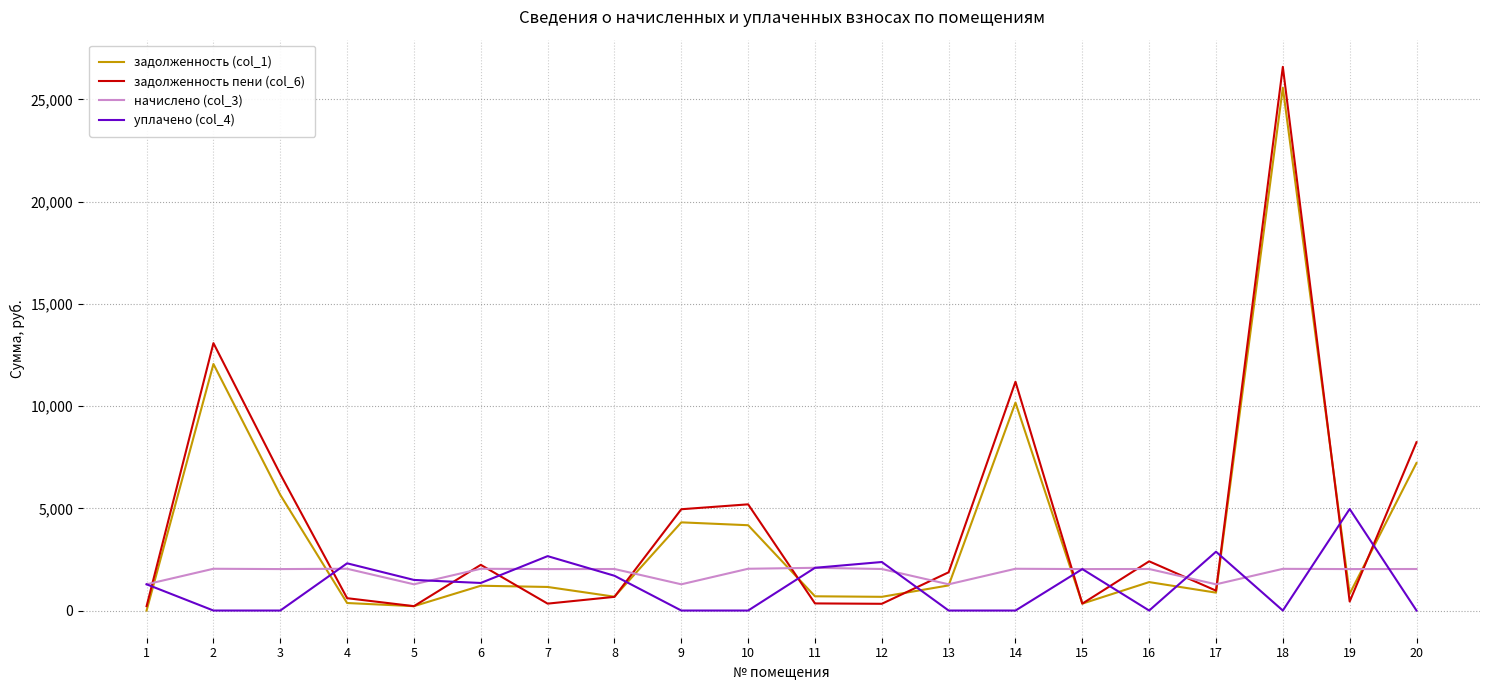

How many categories are shown in the chart?

20